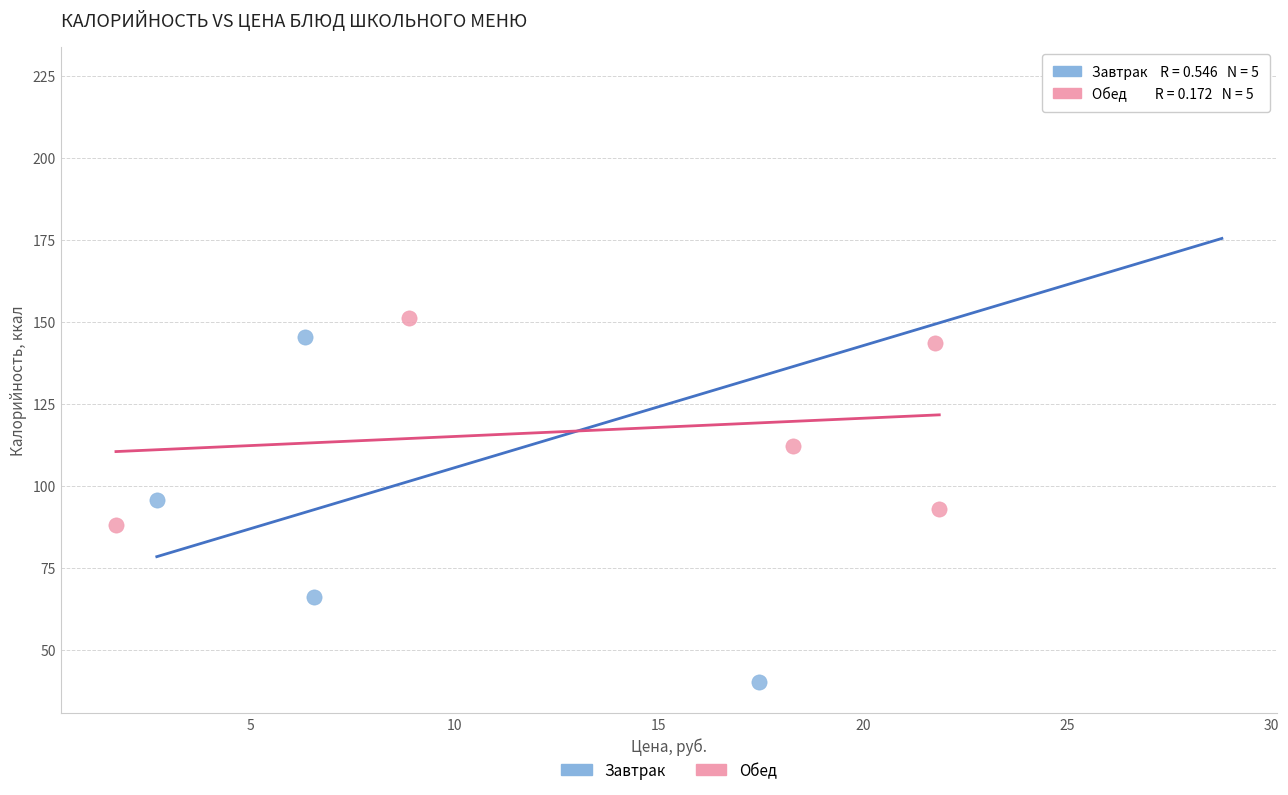

Which series contains the highest Y value?

Завтрак